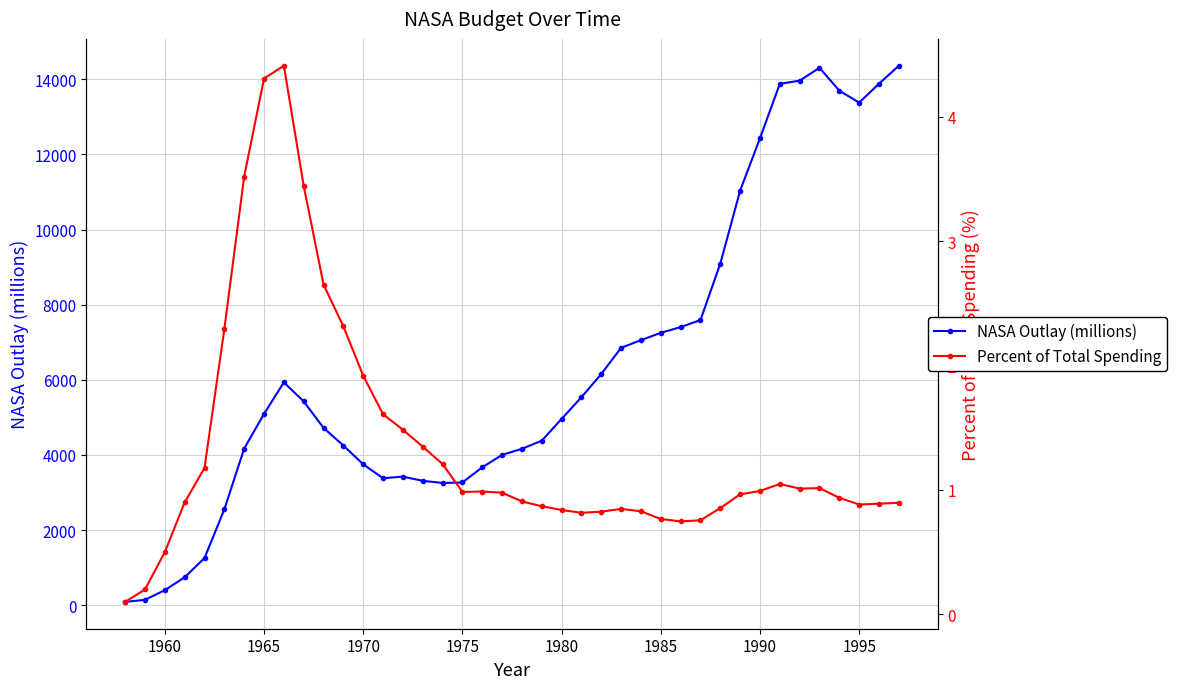

What are all the series names shown in the legend?

NASA Outlay (millions), Percent of Total Spending